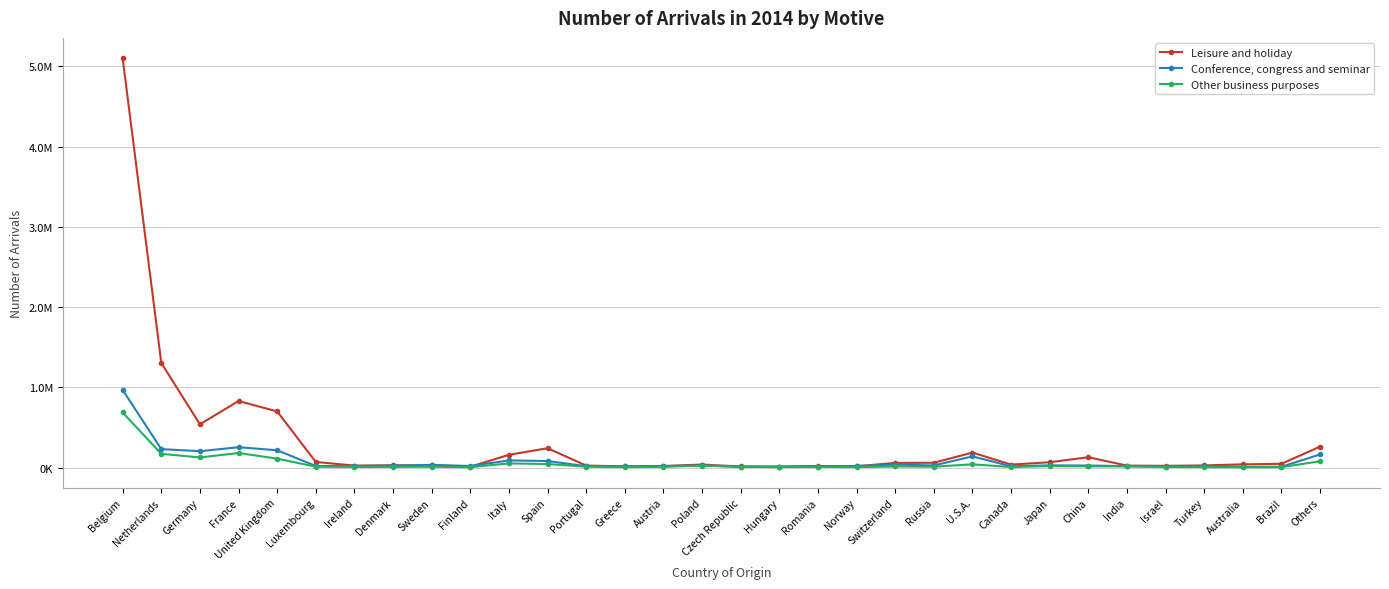

What are all the series names shown in the legend?

Leisure and holiday, Conference, congress and seminar, Other business purposes